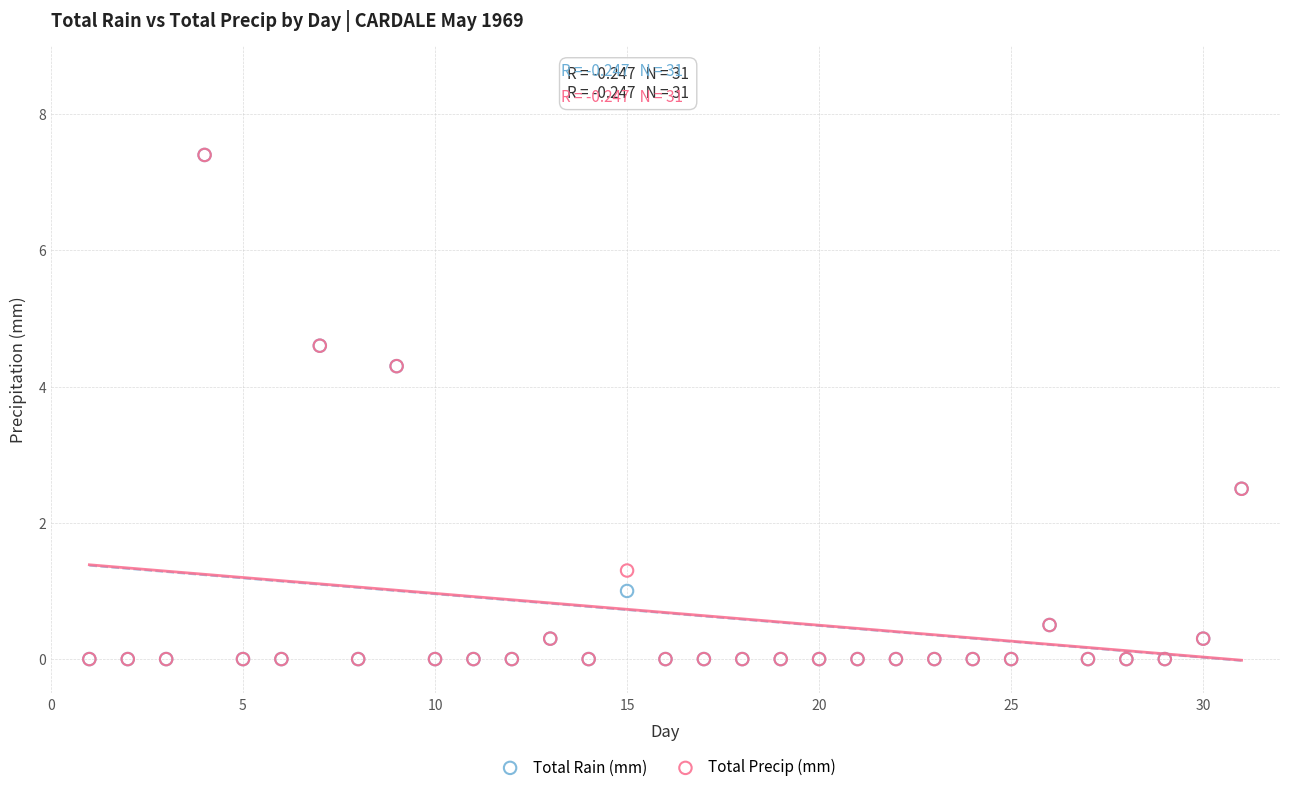

What are all the series names shown in the legend?

Total Rain (mm), Total Precip (mm)